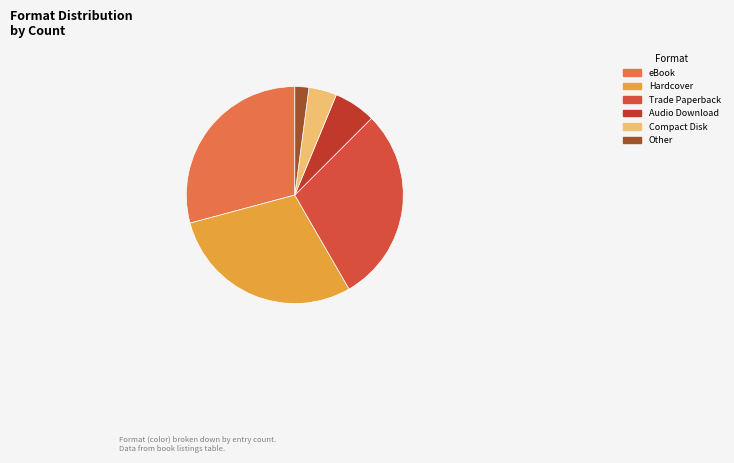

What percentage is the Trade Paperback slice, to the nearest percent?

29%